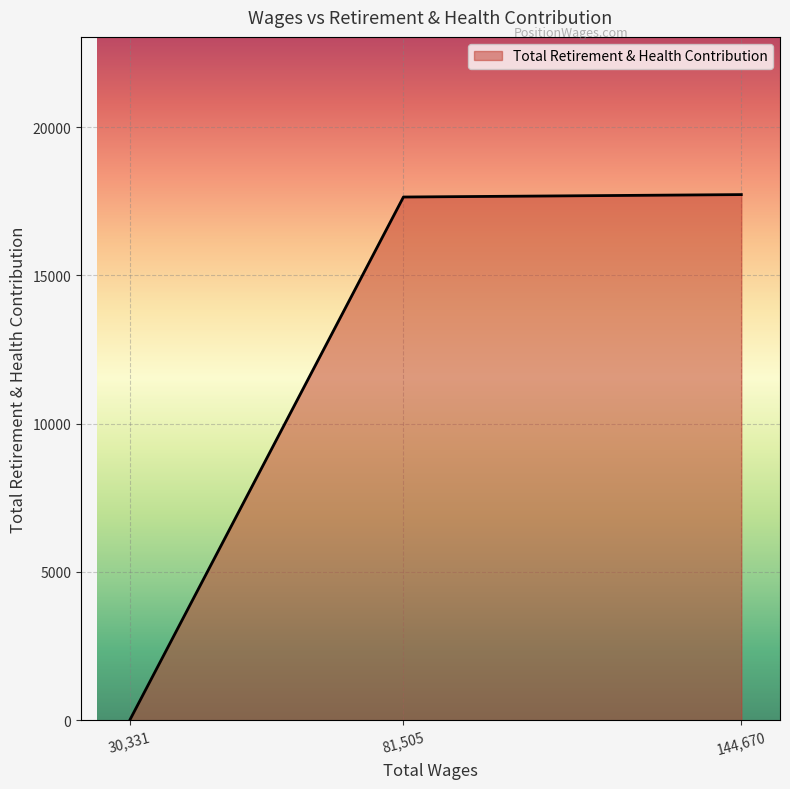

Which category has the lowest value across all series?

30,331